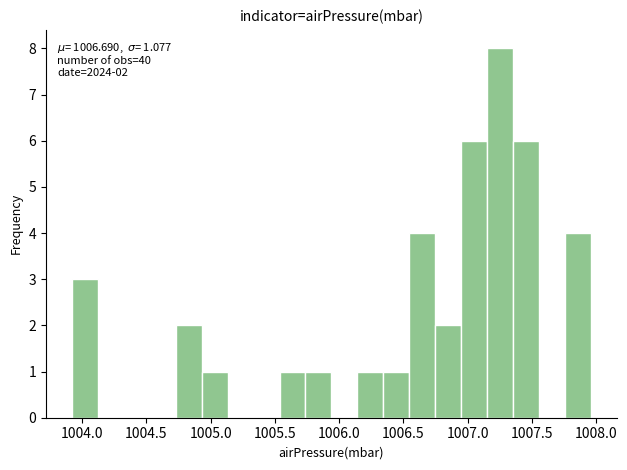

Over which range of the x-axis is the bar tallest?

1007.15 to 1007.35